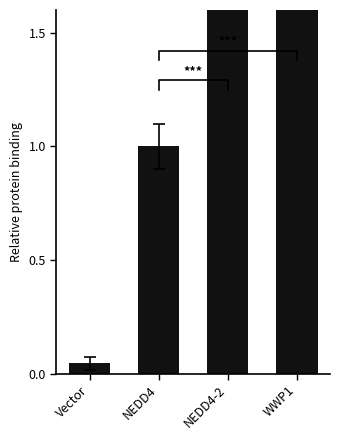

Is it true that the value at NEDD4 is 1.0?

True